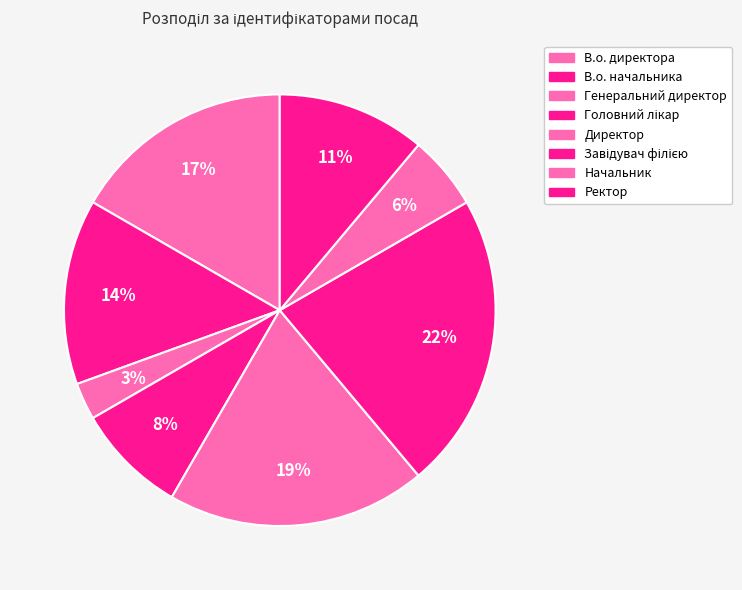

To the nearest percent, what is the difference between the largest and smallest slice percentages?

19%